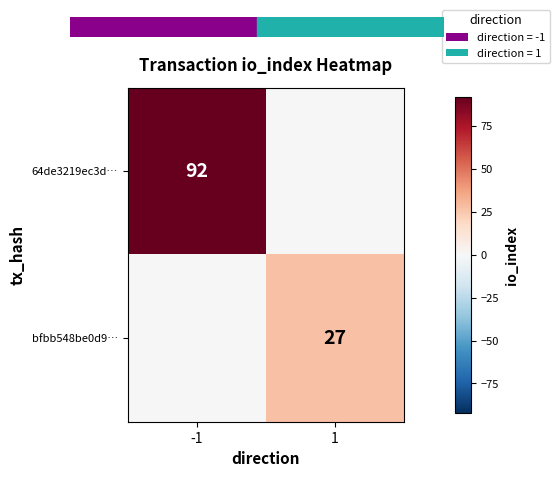

Is it true that 64de3219ec3d… equals 164 at -1?

False